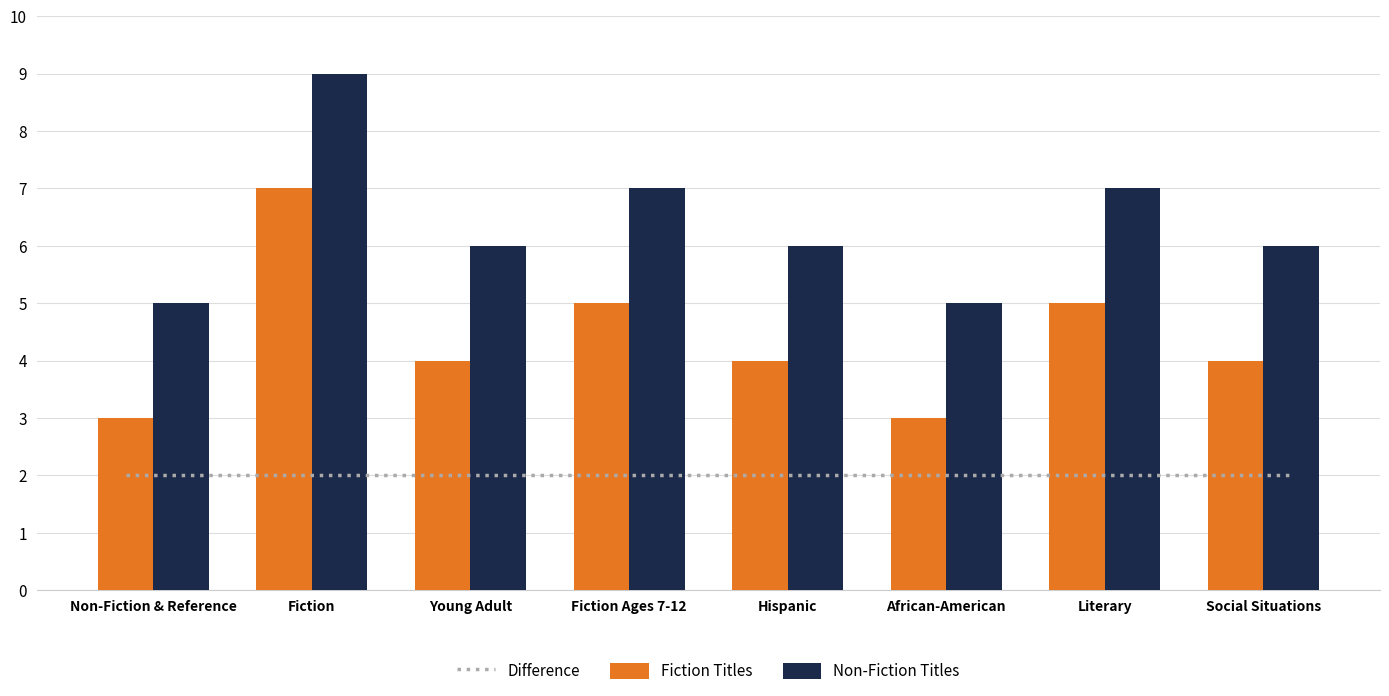

What position from the left is Hispanic?

5